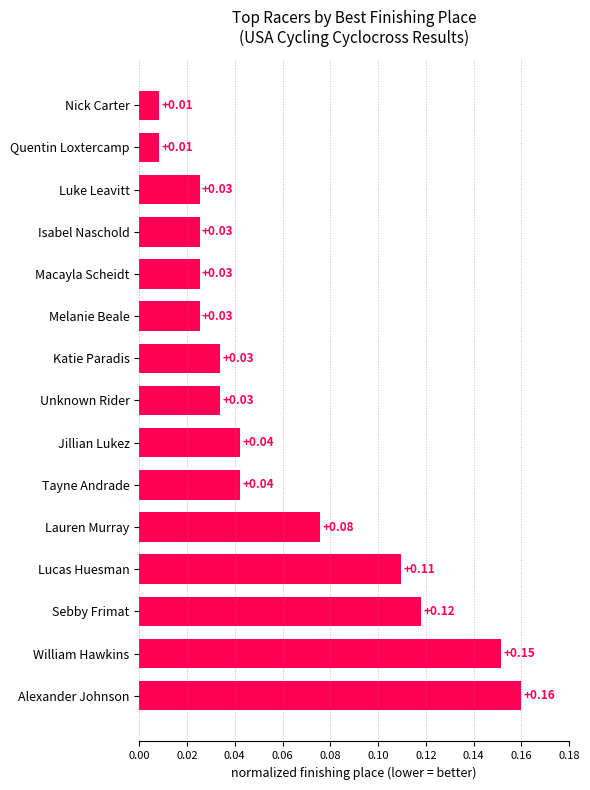

What is the label of the 3rd bar from the bottom?

Sebby Frimat